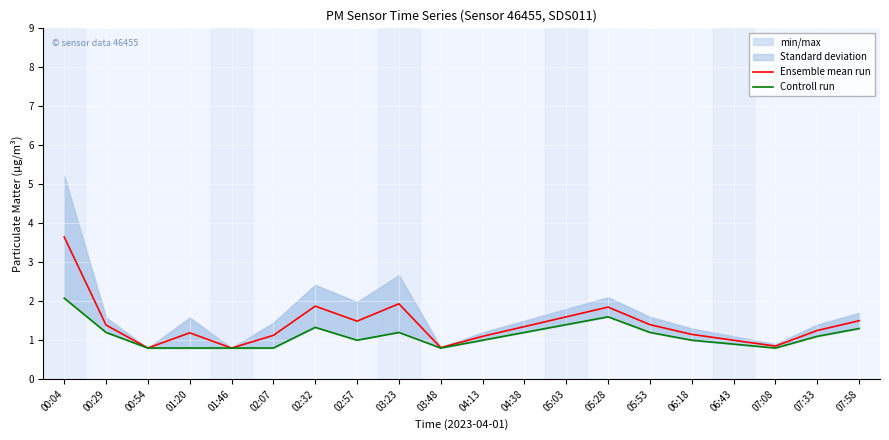

What is the label of the 1st point from the left?

00:04